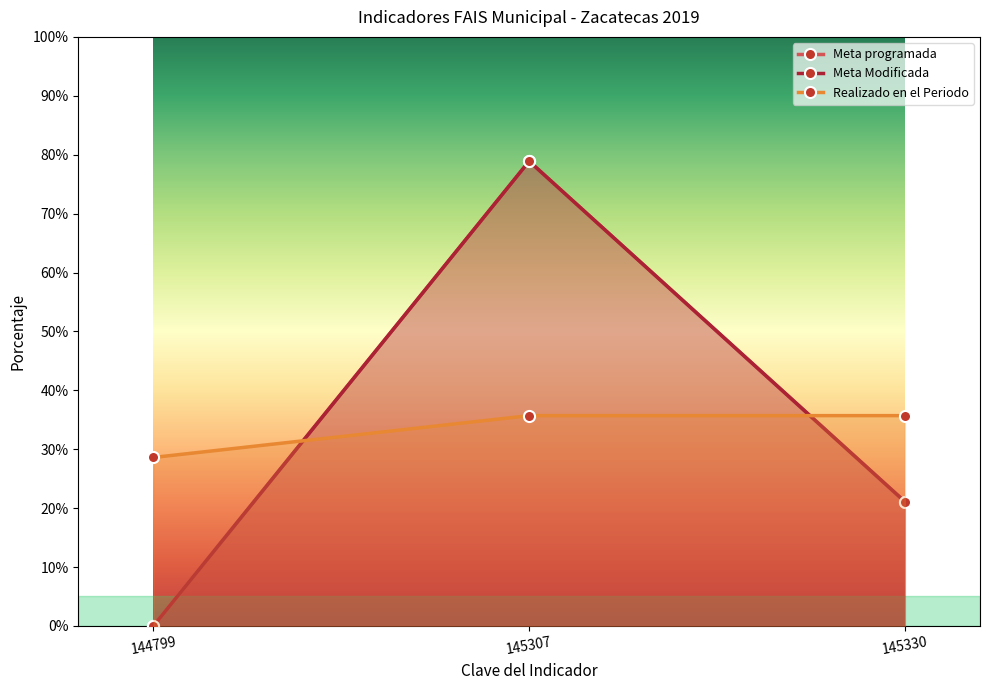

Reading left to right, transcribe all the data shown in this chart.

Meta programada: 0.0	78.9	21.1
Meta Modificada: 0.0	78.9	21.1
Realizado en el Periodo: 28.6	35.7	35.7